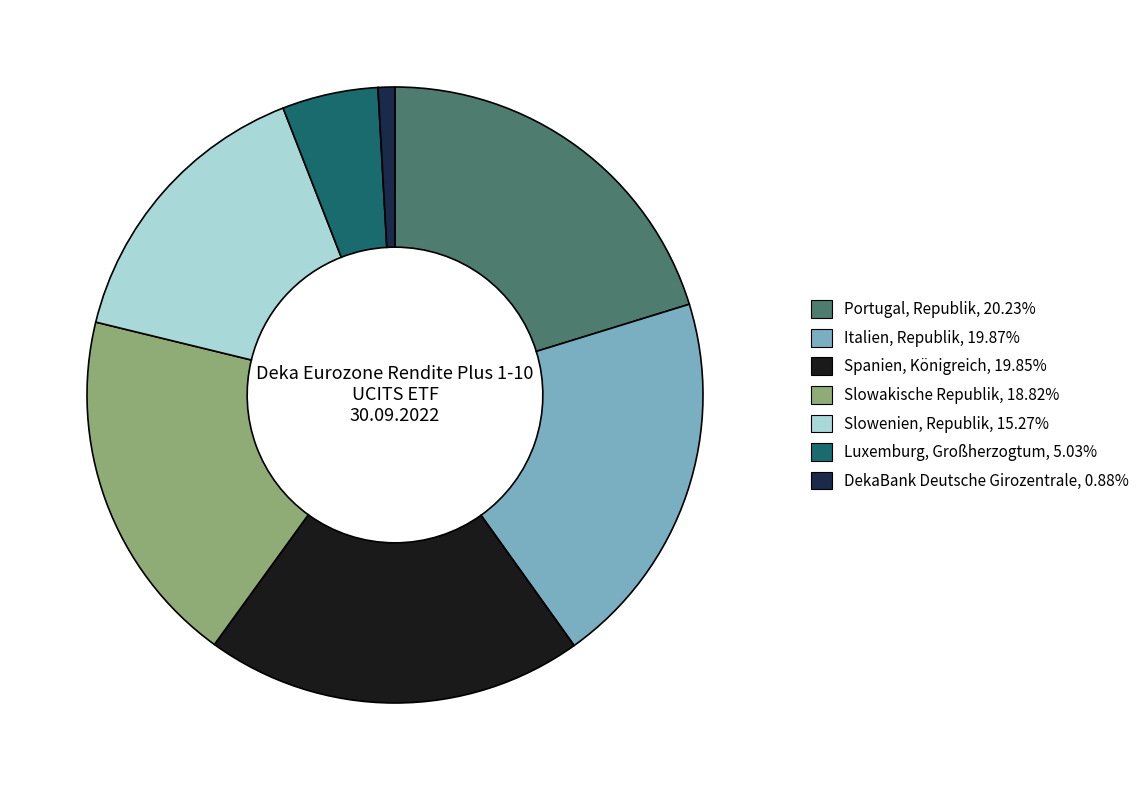

Count the number of slices in the pie.

7